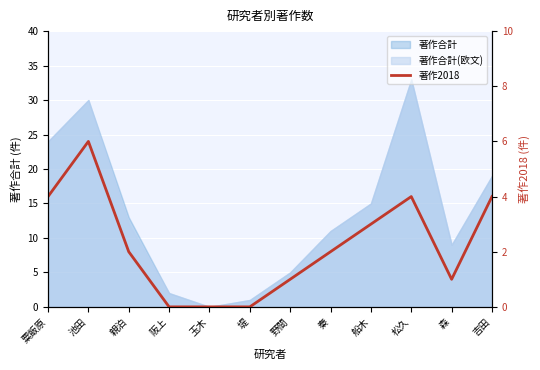

At which label is the value closest to 3?

船木